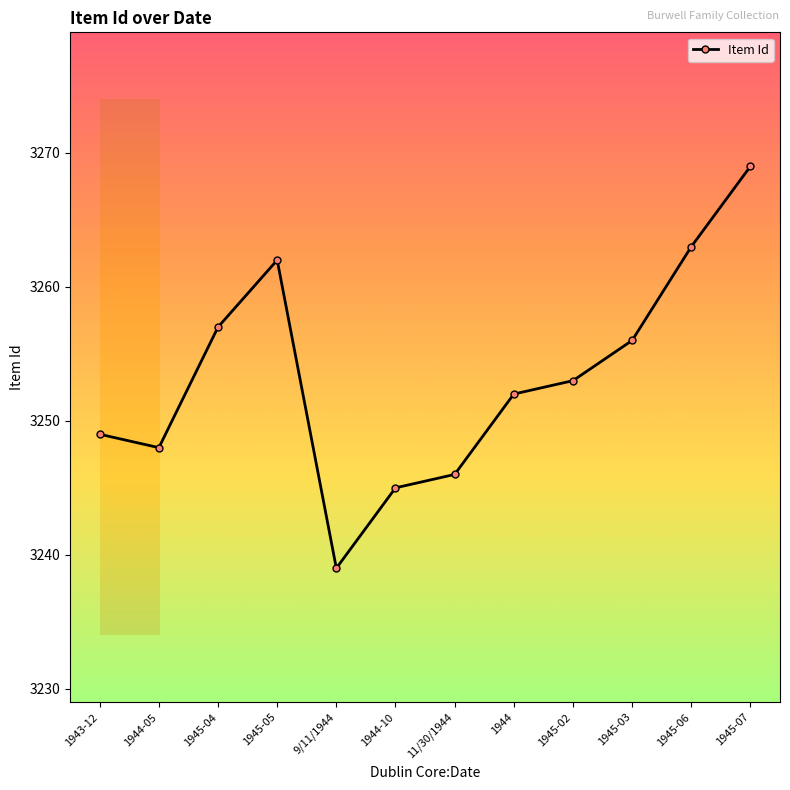

True or false: the data shows 4603 at 1945-04.

False